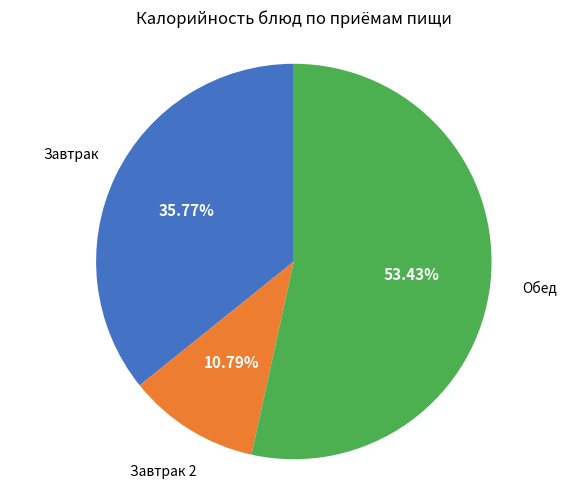

Is there a majority slice in this chart?

Yes